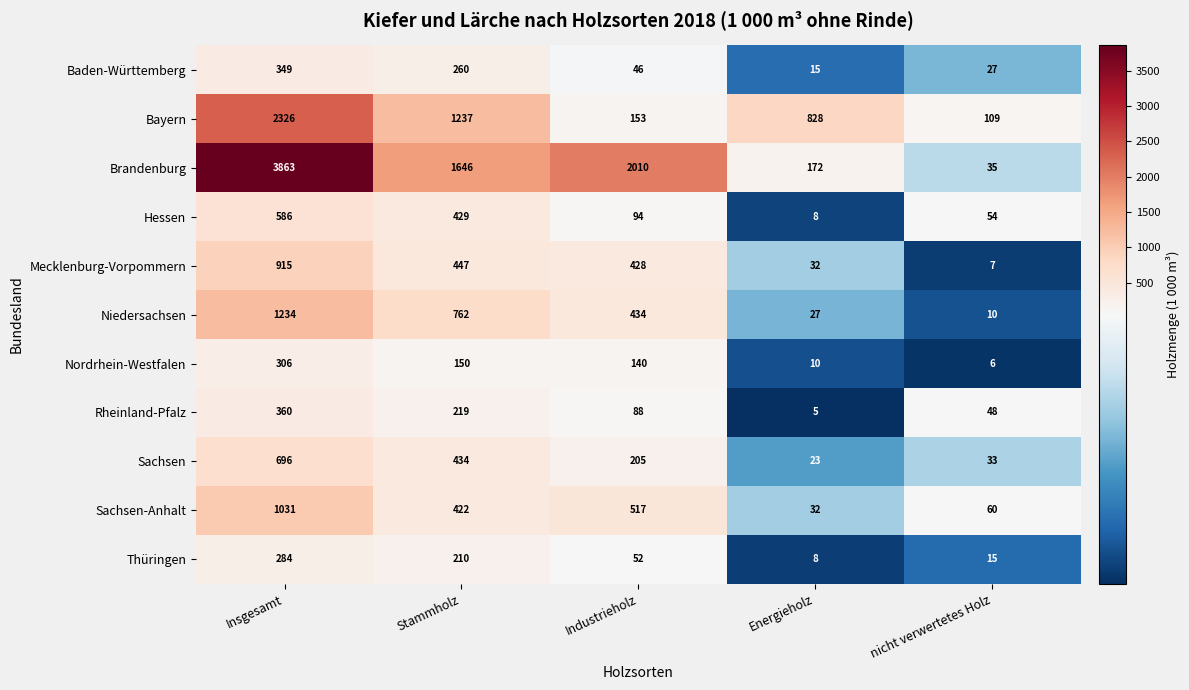

At which label does Thüringen first exceed 52?

Insgesamt